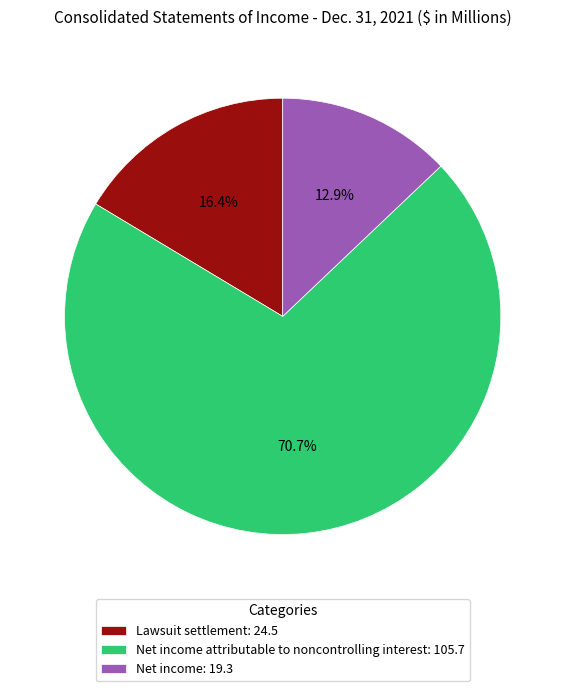

Rank the categories by value from lowest to highest.

Net income: 19.3, Lawsuit settlement: 24.5, Net income attributable to noncontrolling interest: 105.7